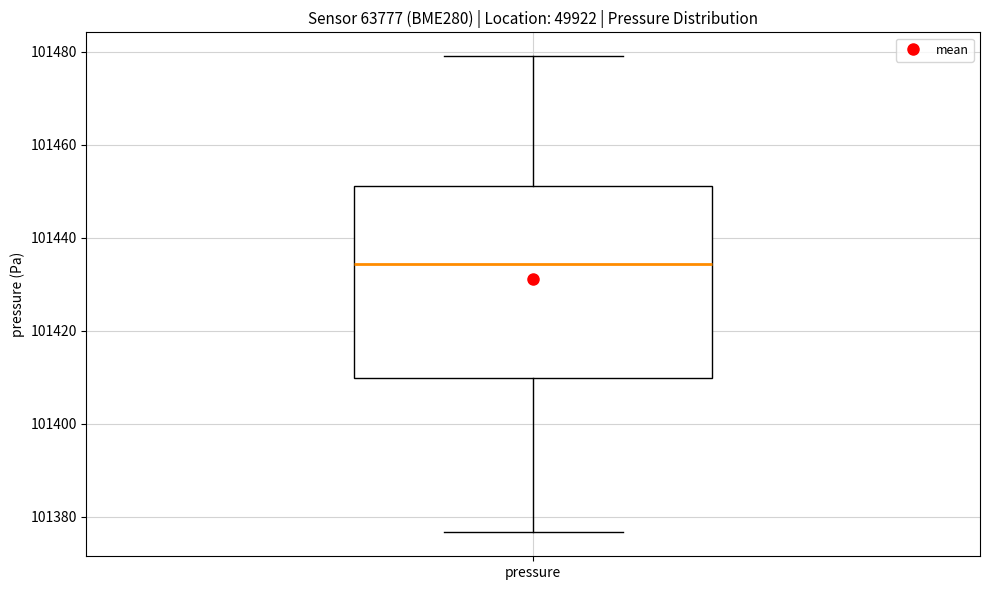

Where does the upper whisker of the box for pressure end on the y-axis? The values are not printed on the chart, so give them approximately, as read against the axis.

101480